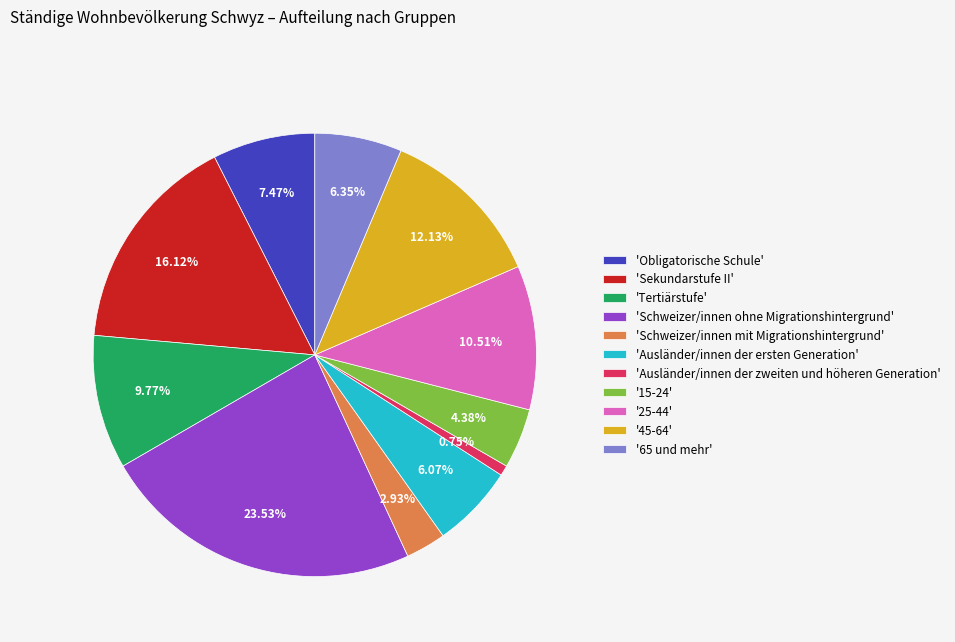

Combined, do '15-24' and 'Schweizer/innen mit Migrationshintergrund' account for over 50%?

No